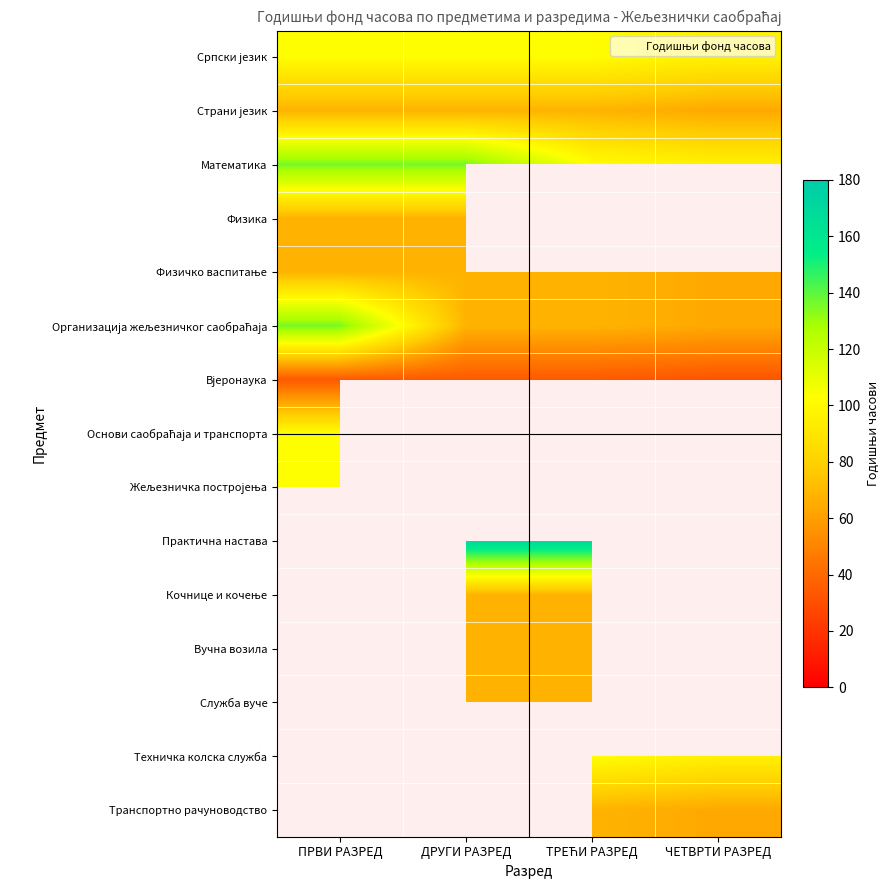

What is the maximum value shown in the chart?

170.0